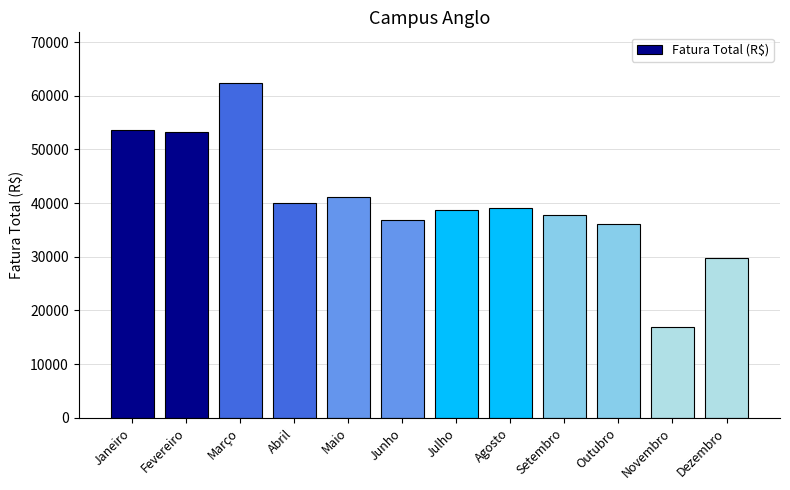

How many bars are there in total?

12